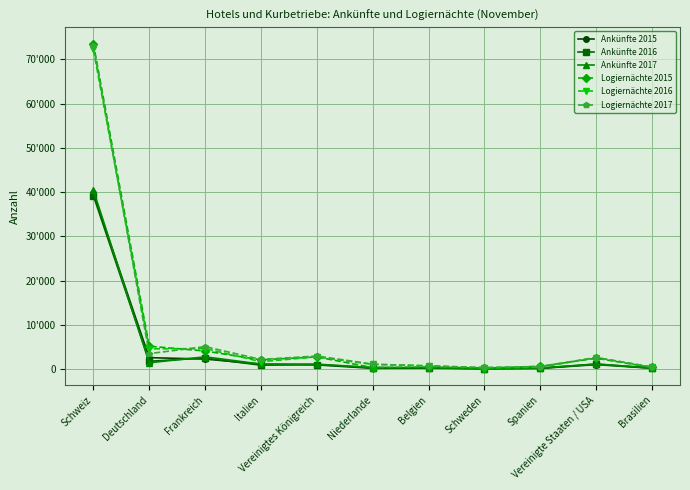

What is the value of the Logiernächte 2016 point at the 5th from the left?

2753